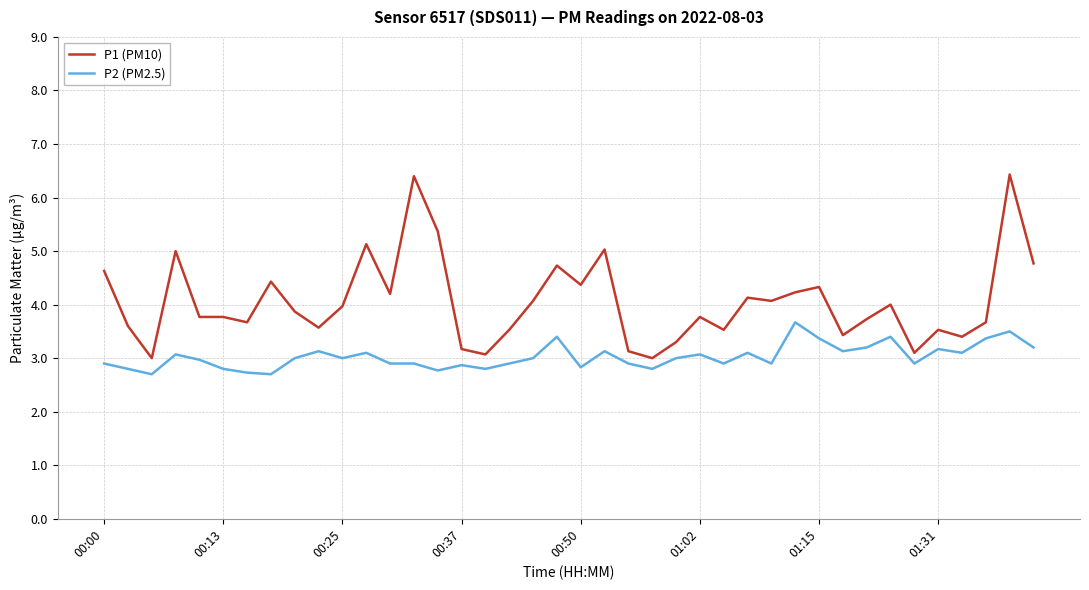

What is the average value of the P2 (PM2.5) series?

3.0